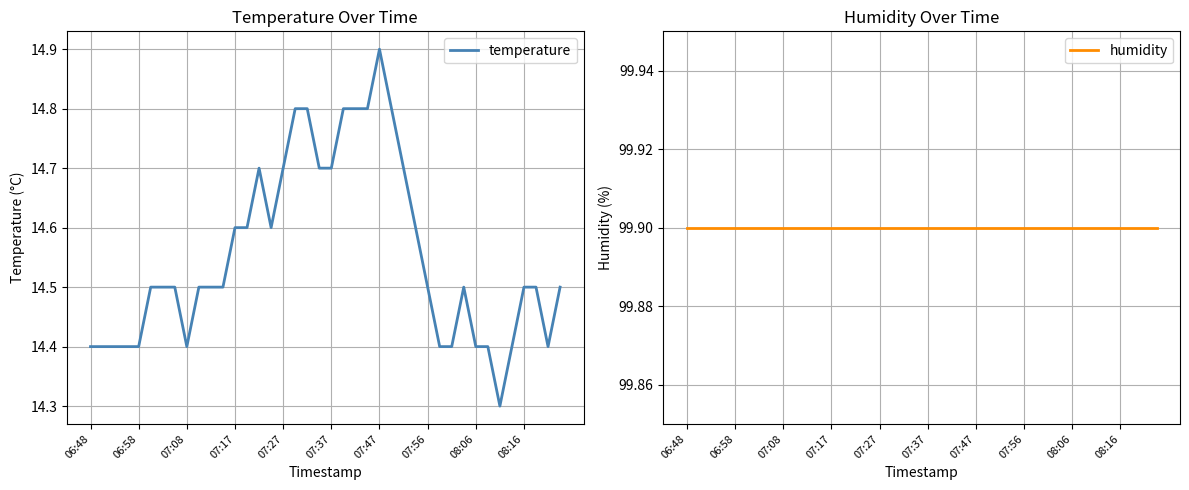

Where is humidity nearest to the value 99?

06:48